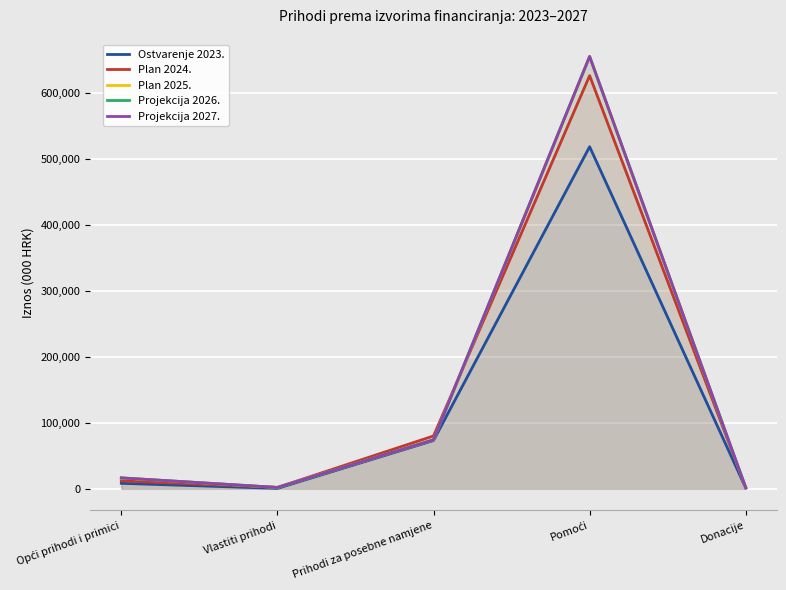

At which label does Plan 2024. first exceed 12071?

Prihodi za posebne namjene